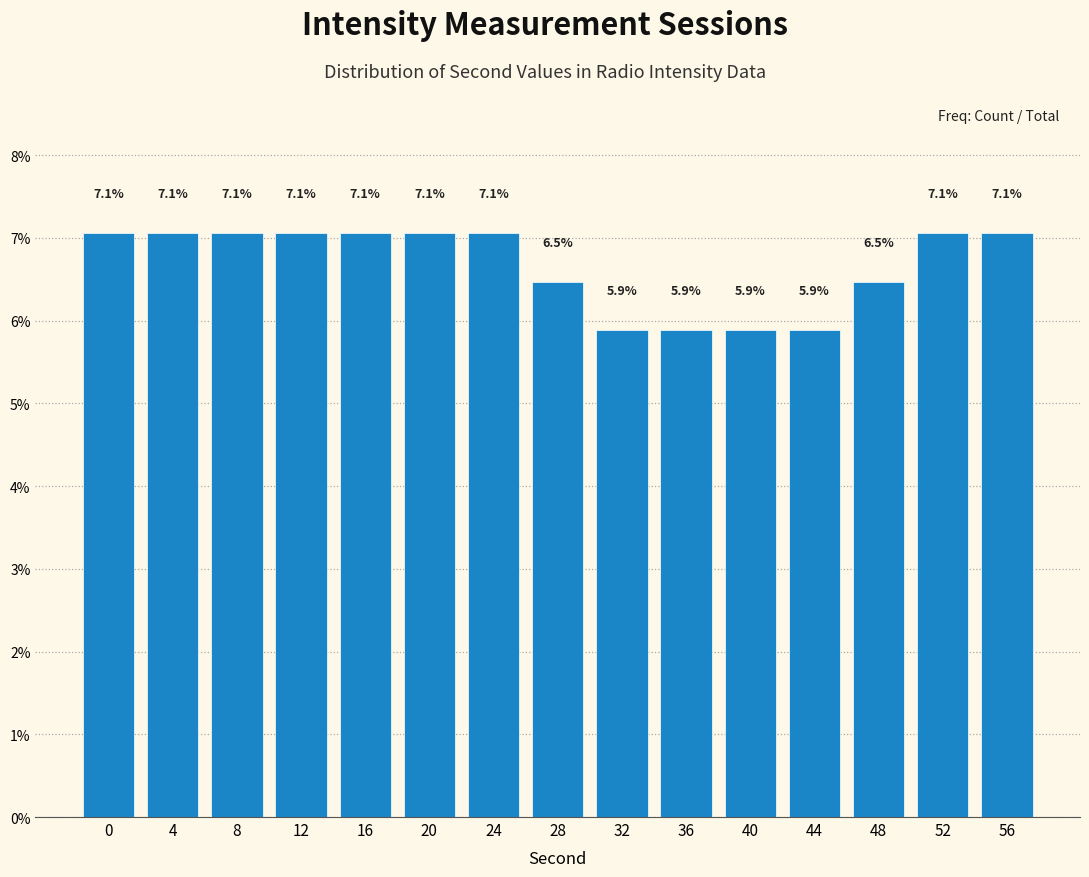

Reading left to right, what are all the values shown in this chart?

7.1	7.1	7.1	7.1	7.1	7.1	7.1	6.5	5.9	5.9	5.9	5.9	6.5	7.1	7.1